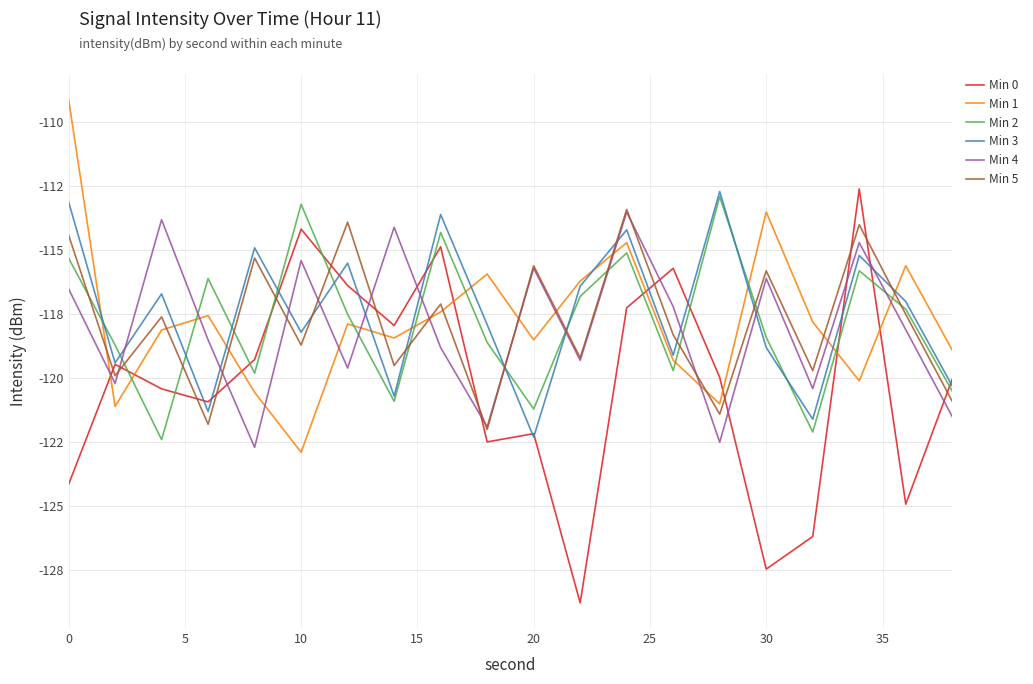

Which series has the largest total across all categories?

Min 3